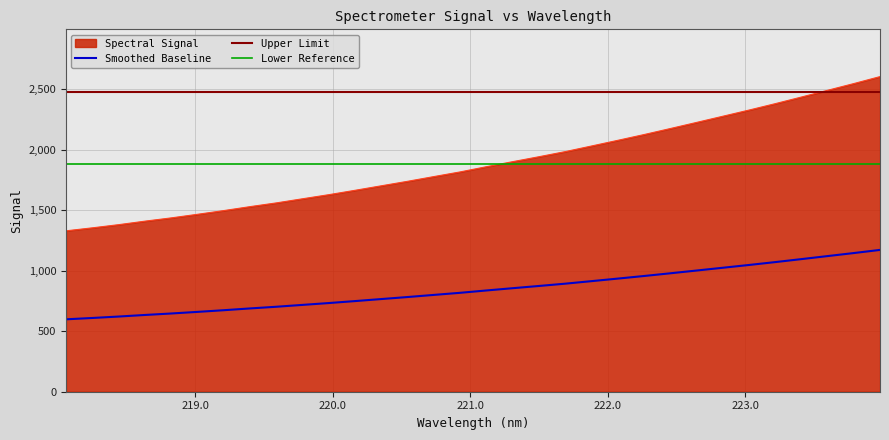

Reading left to right, transcribe all the data shown in this chart.

1330.2	1355.0	1381.2	1410.2	1437.2	1466.8	1497.5	1530.2	1561.1	1595.3	1629.2	1665.4	1702.6	1739.8	1778.8	1817.4	1860.4	1902.0	1942.9	1985.0	2031.4	2078.3	2126.0	2175.6	2226.2	2277.2	2328.4	2381.4	2436.3	2492.1	2547.8	2605.4